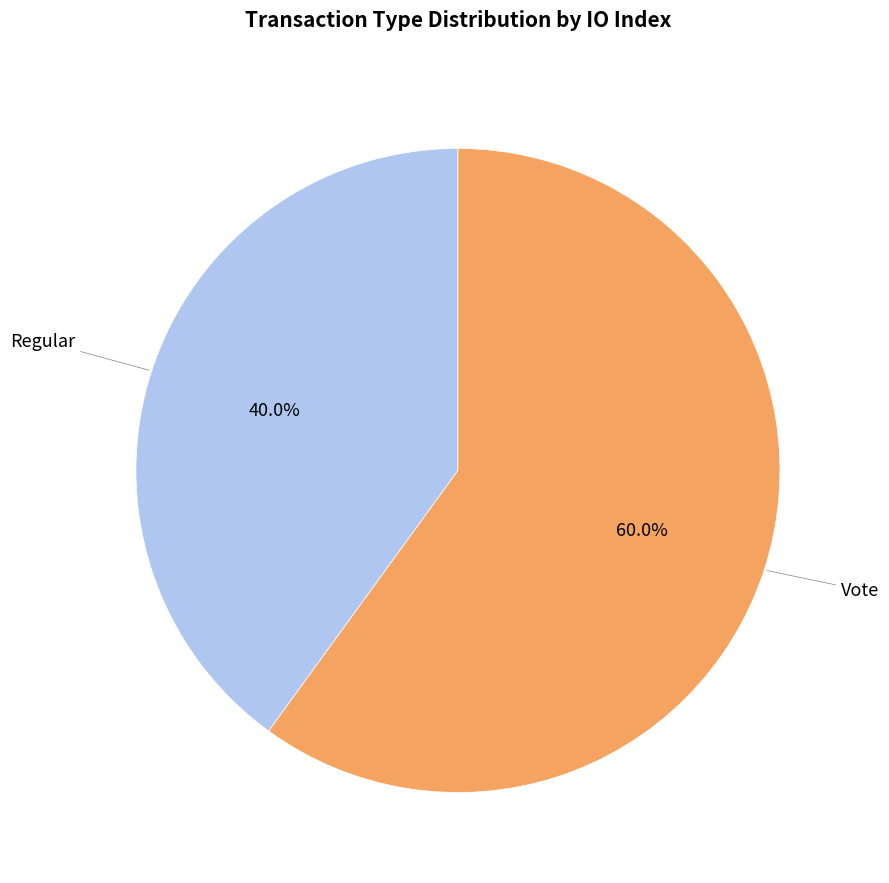

Does any single category account for the majority?

Yes